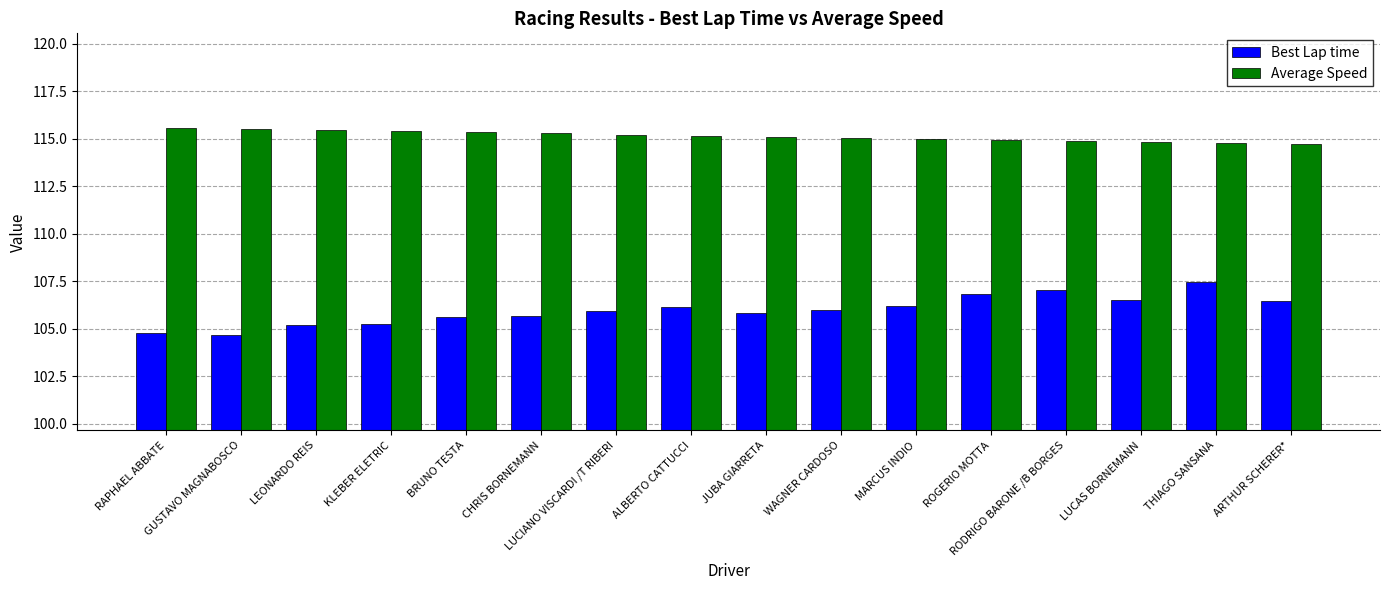

What is the maximum value for Best Lap time?

107.4